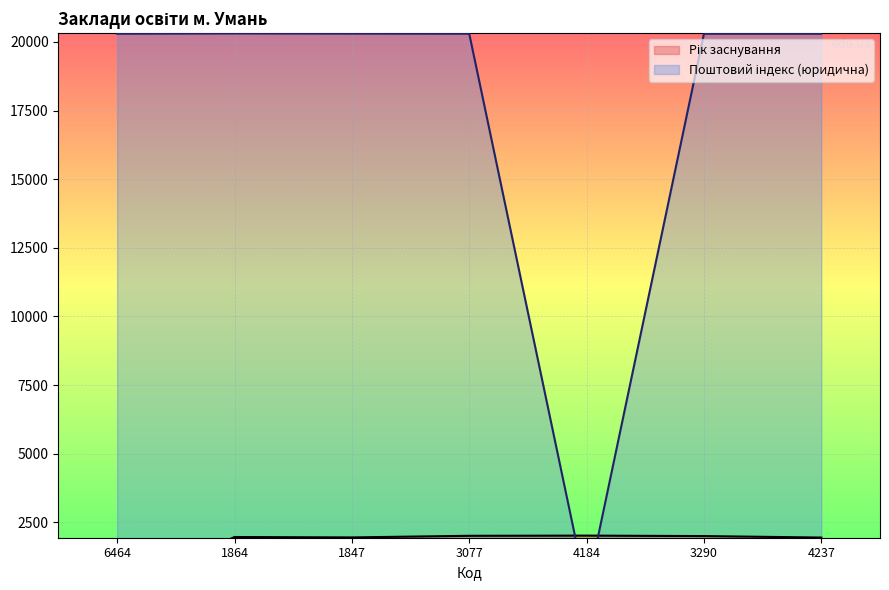

List the series in order of their overall mean, lowest first.

Рік заснування, Поштовий індекс (юридична)